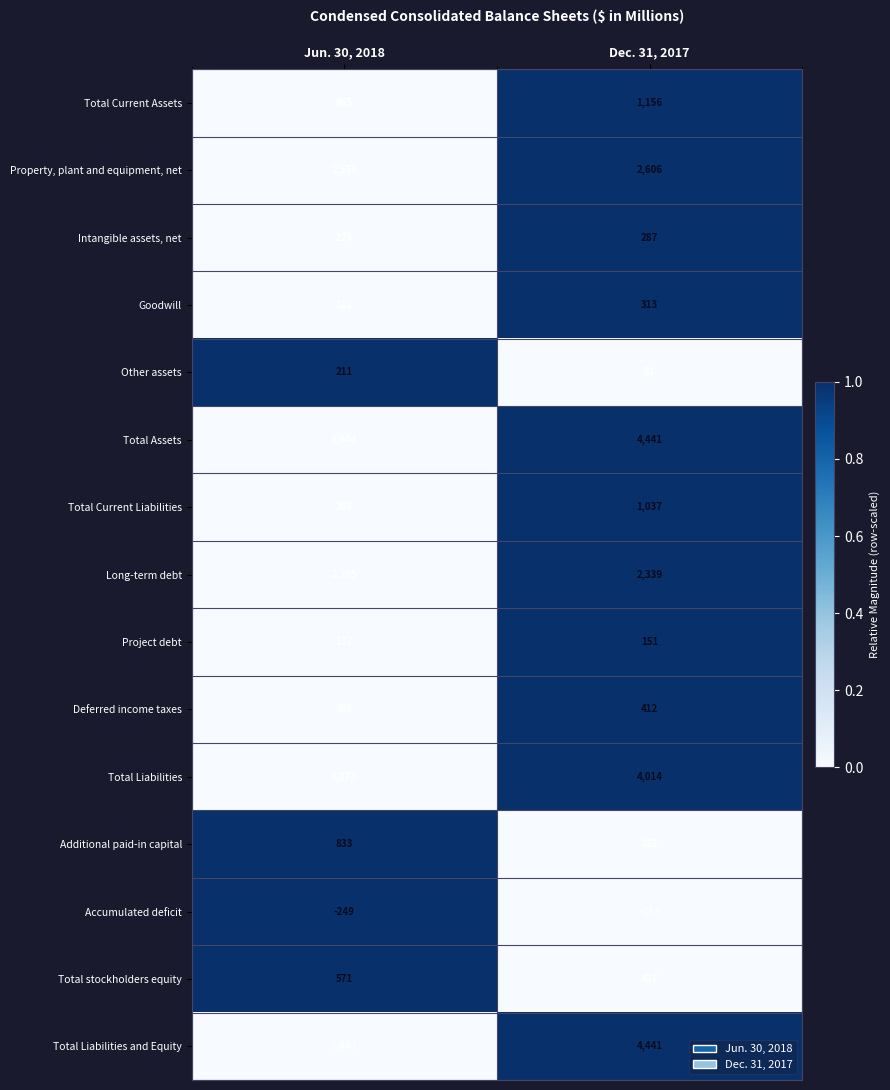

Reading left to right, what are all the values shown in this chart?

Total Current Assets: Jun. 30, 2018=465	Dec. 31, 2017=1156
Property, plant and equipment, net: Jun. 30, 2018=2556	Dec. 31, 2017=2606
Intangible assets, net: Jun. 30, 2018=276	Dec. 31, 2017=287
Goodwill: Jun. 30, 2018=312	Dec. 31, 2017=313
Other assets: Jun. 30, 2018=211	Dec. 31, 2017=51
Total Assets: Jun. 30, 2018=3844	Dec. 31, 2017=4441
Total Current Liabilities: Jun. 30, 2018=388	Dec. 31, 2017=1037
Long-term debt: Jun. 30, 2018=2295	Dec. 31, 2017=2339
Project debt: Jun. 30, 2018=137	Dec. 31, 2017=151
Deferred income taxes: Jun. 30, 2018=385	Dec. 31, 2017=412
Total Liabilities: Jun. 30, 2018=3273	Dec. 31, 2017=4014
Additional paid-in capital: Jun. 30, 2018=833	Dec. 31, 2017=822
Accumulated deficit: Jun. 30, 2018=-249	Dec. 31, 2017=-353
Total stockholders equity: Jun. 30, 2018=571	Dec. 31, 2017=427
Total Liabilities and Equity: Jun. 30, 2018=3844	Dec. 31, 2017=4441